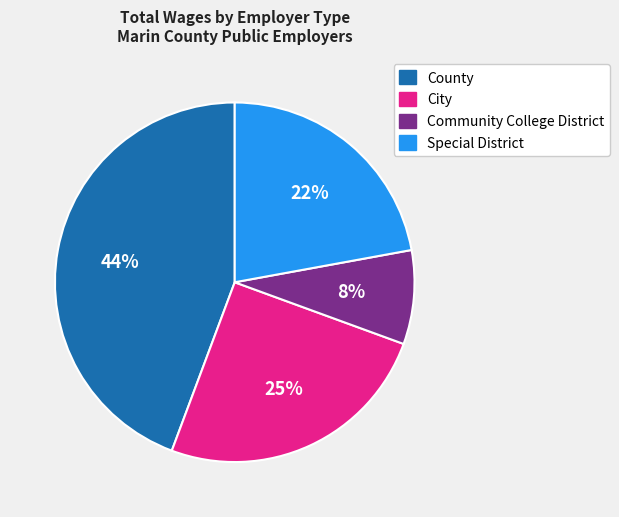

To the nearest percent, what is the difference between the largest and smallest slice percentages?

36%